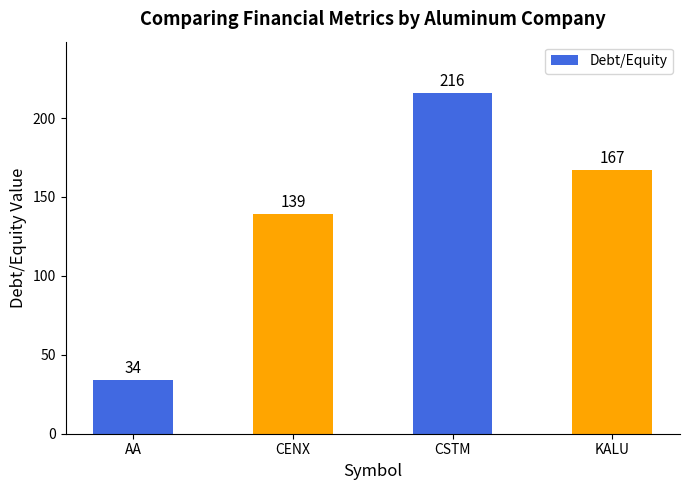

What is the greatest value displayed?

216